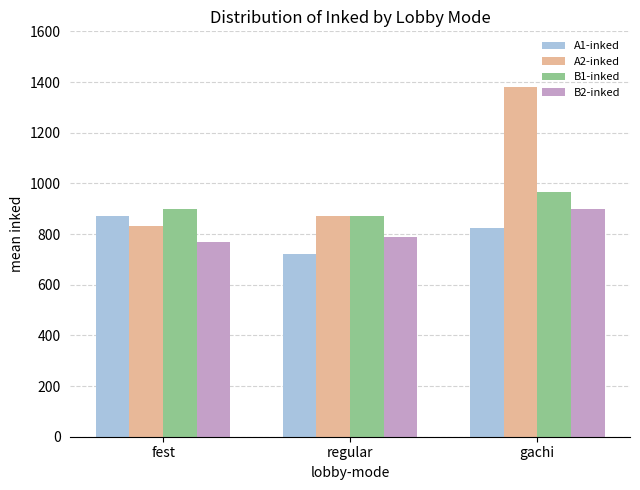

What is the sum of all B2-inked values?

2459